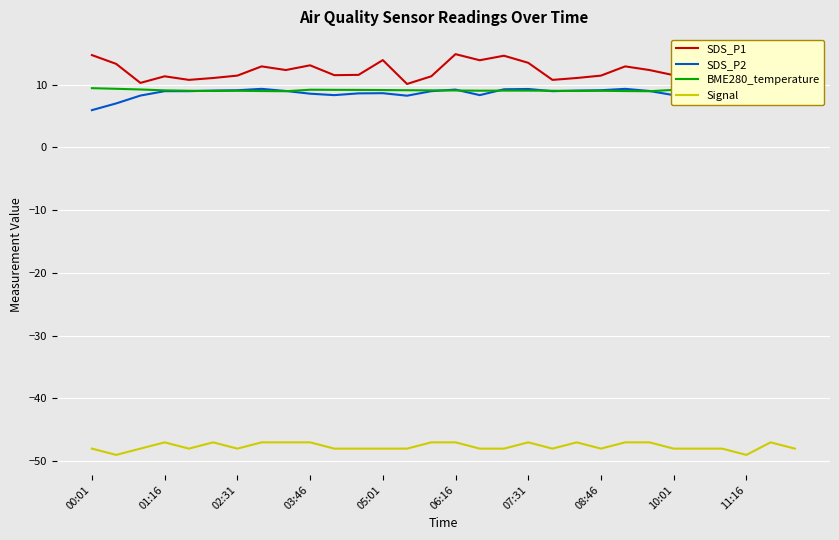

True or false: SDS_P2 has a value of 8.6 at 03:46.

True